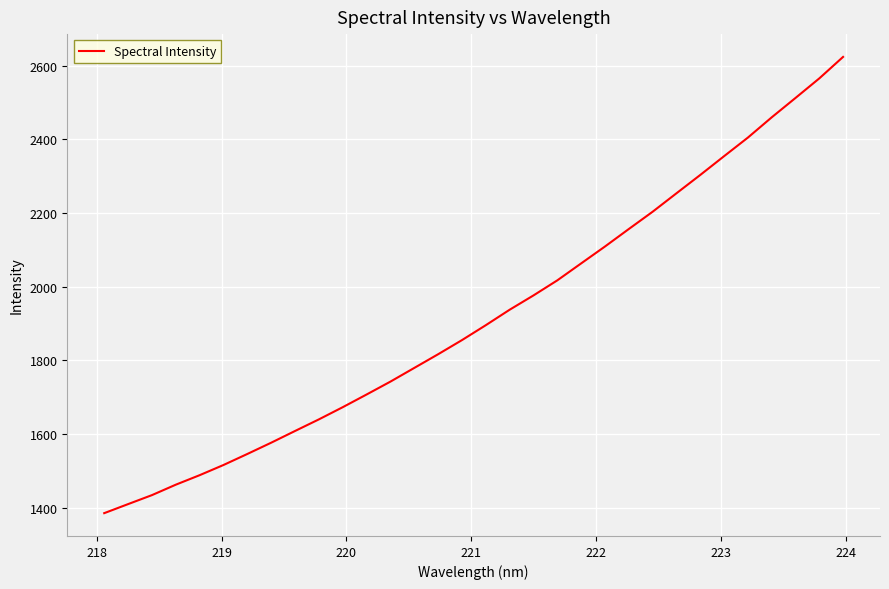

What is the difference between the maximum and minimum values?

1238.7